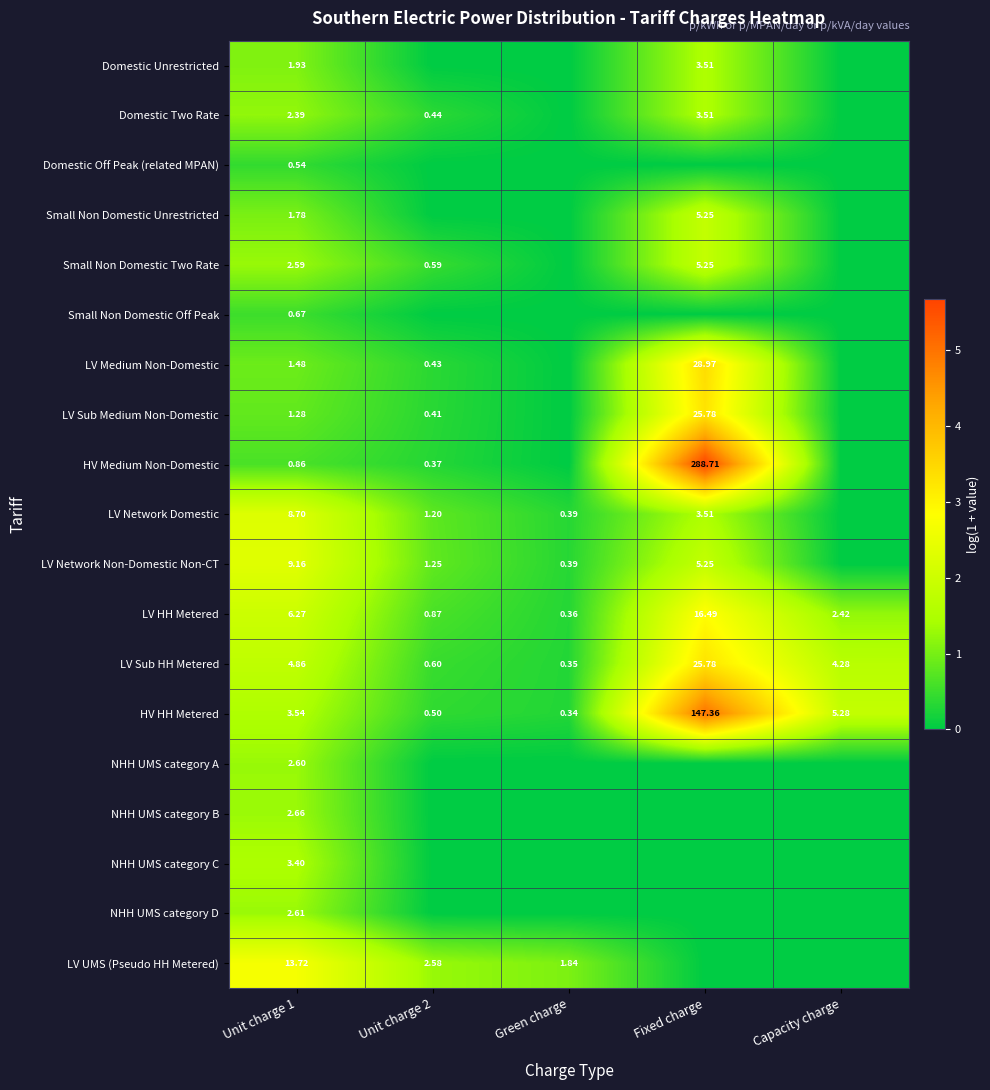

Which has a higher value, Fixed charge or Green charge?

Fixed charge